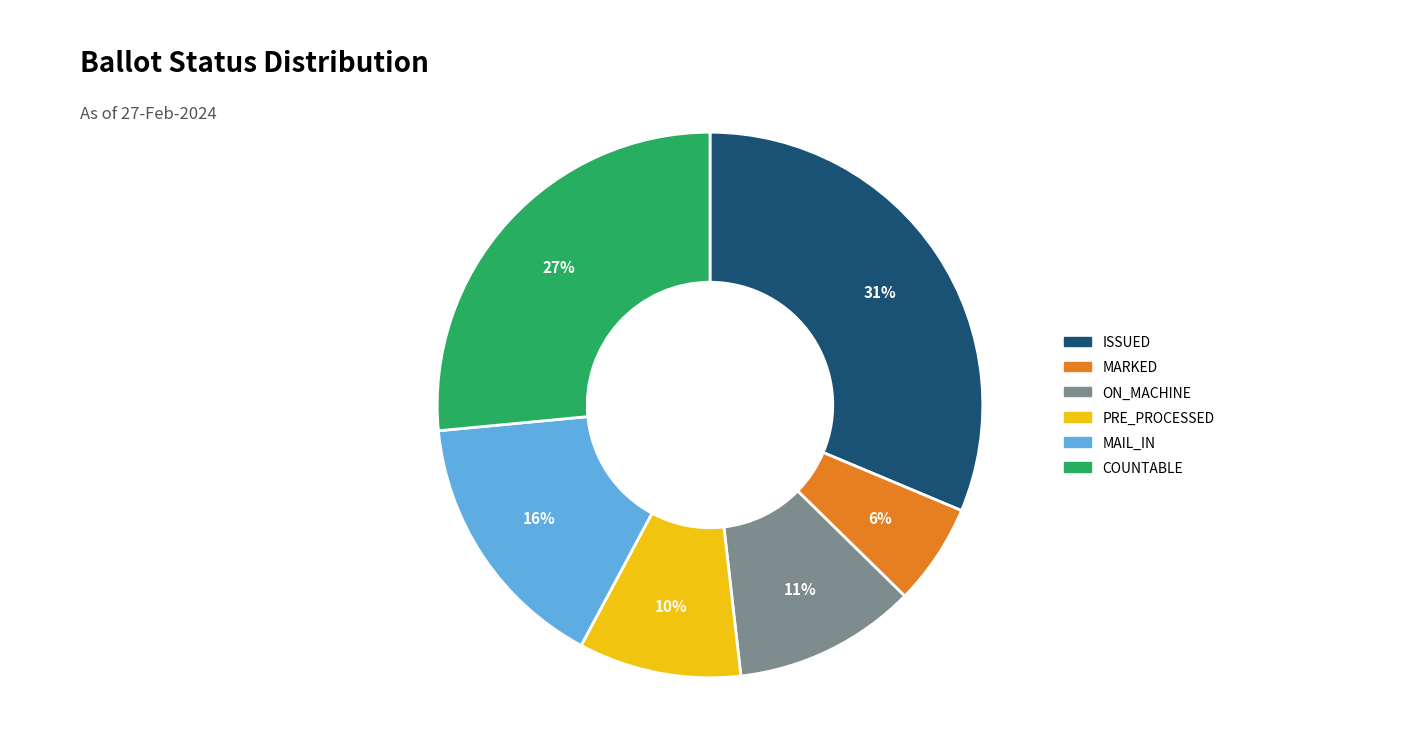

Does any single category account for the majority?

No